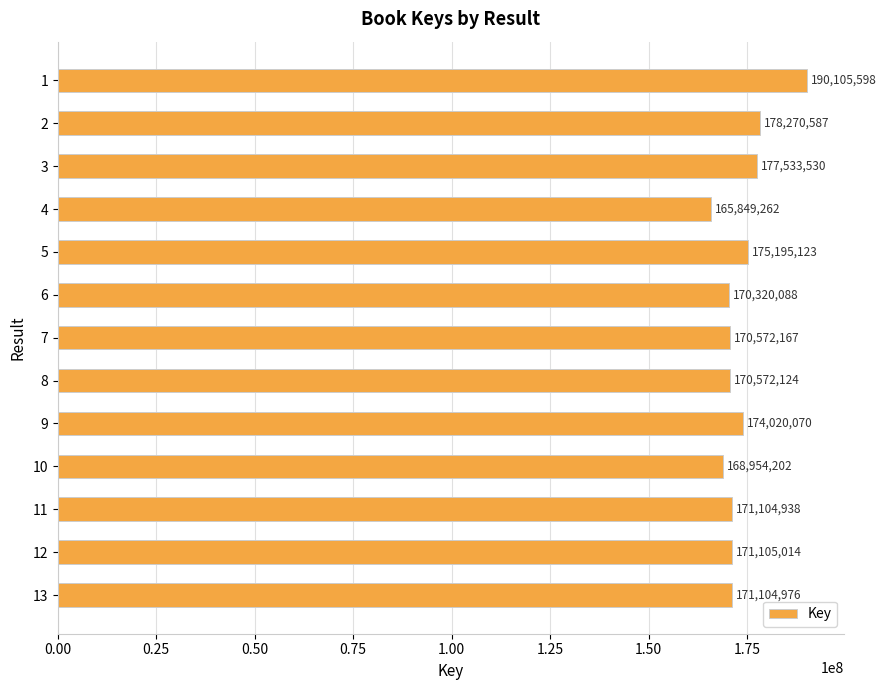

What is the minimum value shown in the chart?

165849262